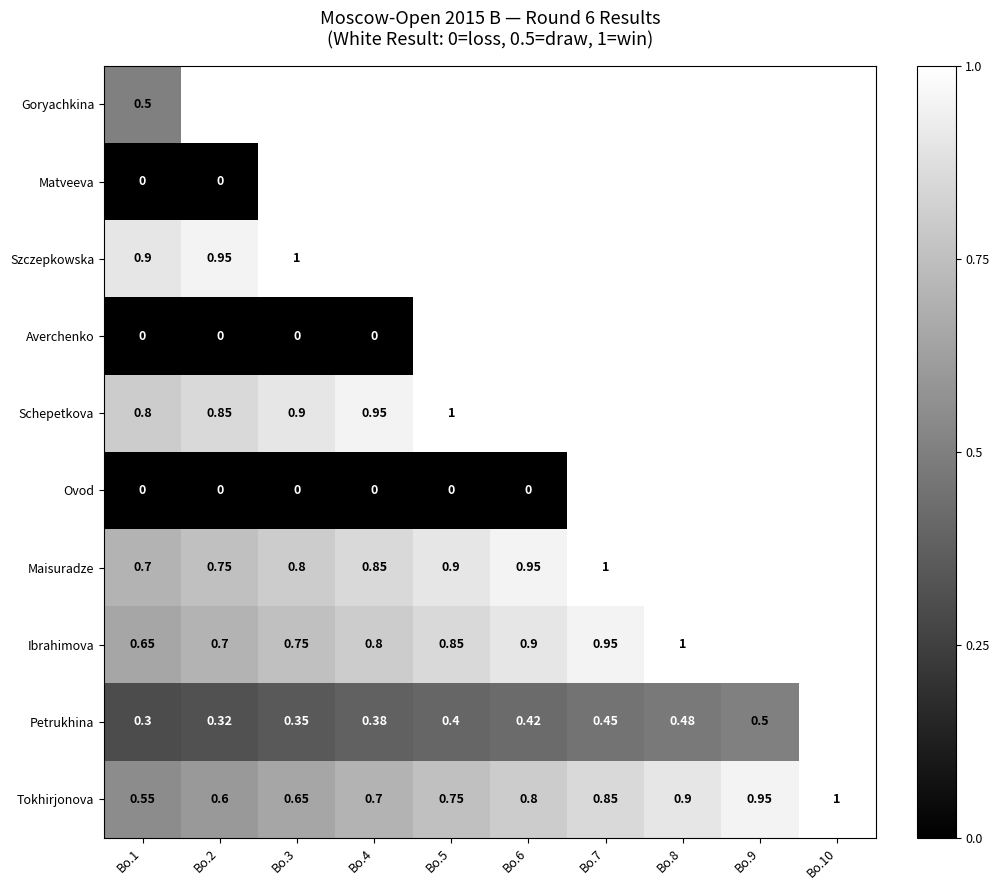

Between Bo.4 and Bo.7, which is larger?

Bo.7